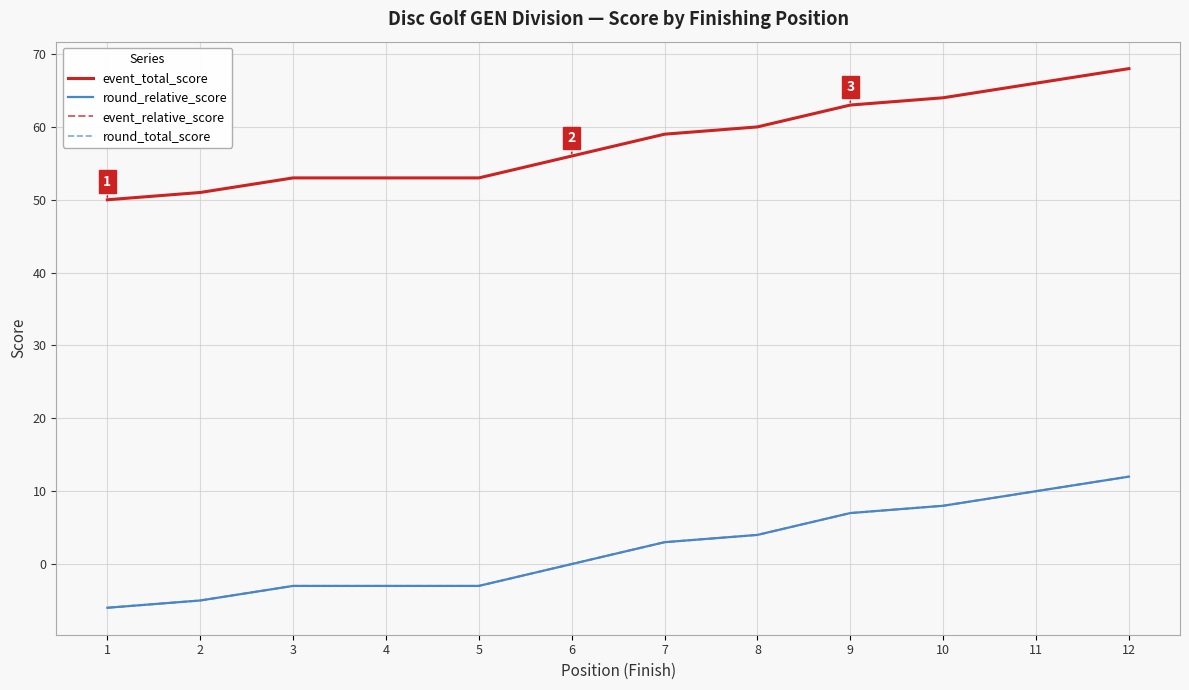

Where is round_relative_score nearest to the value 3?

7